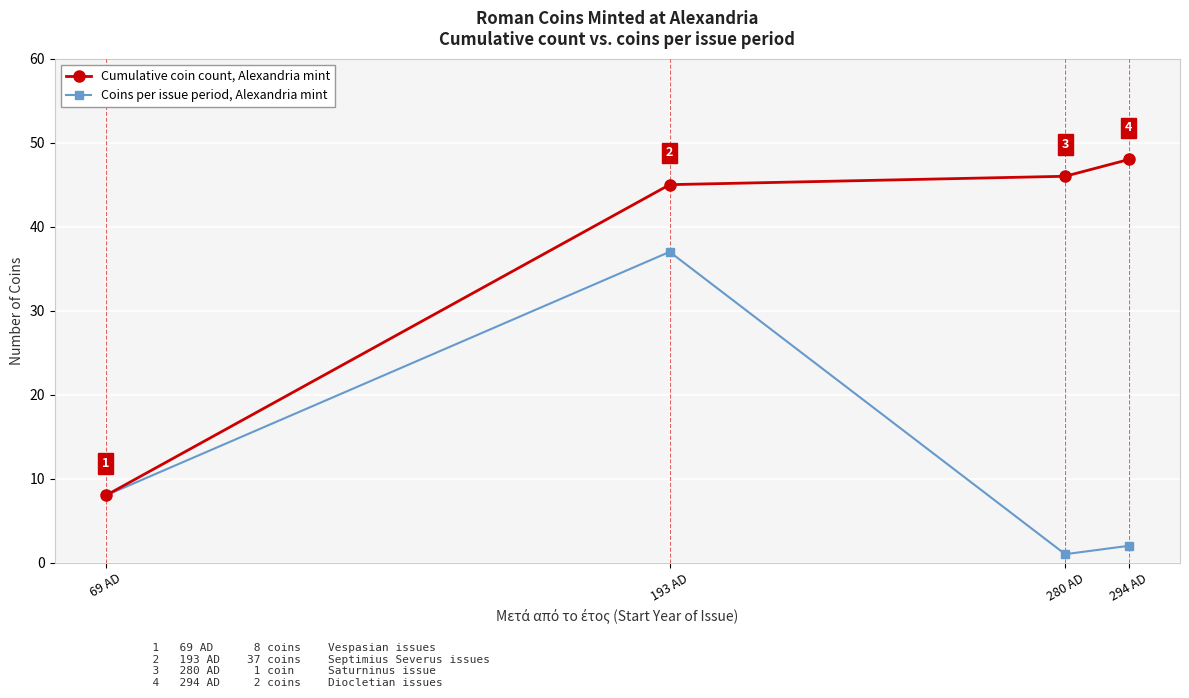

What is the difference between the Cumulative coin count, Alexandria mint values at 294 AD and 280 AD?

2